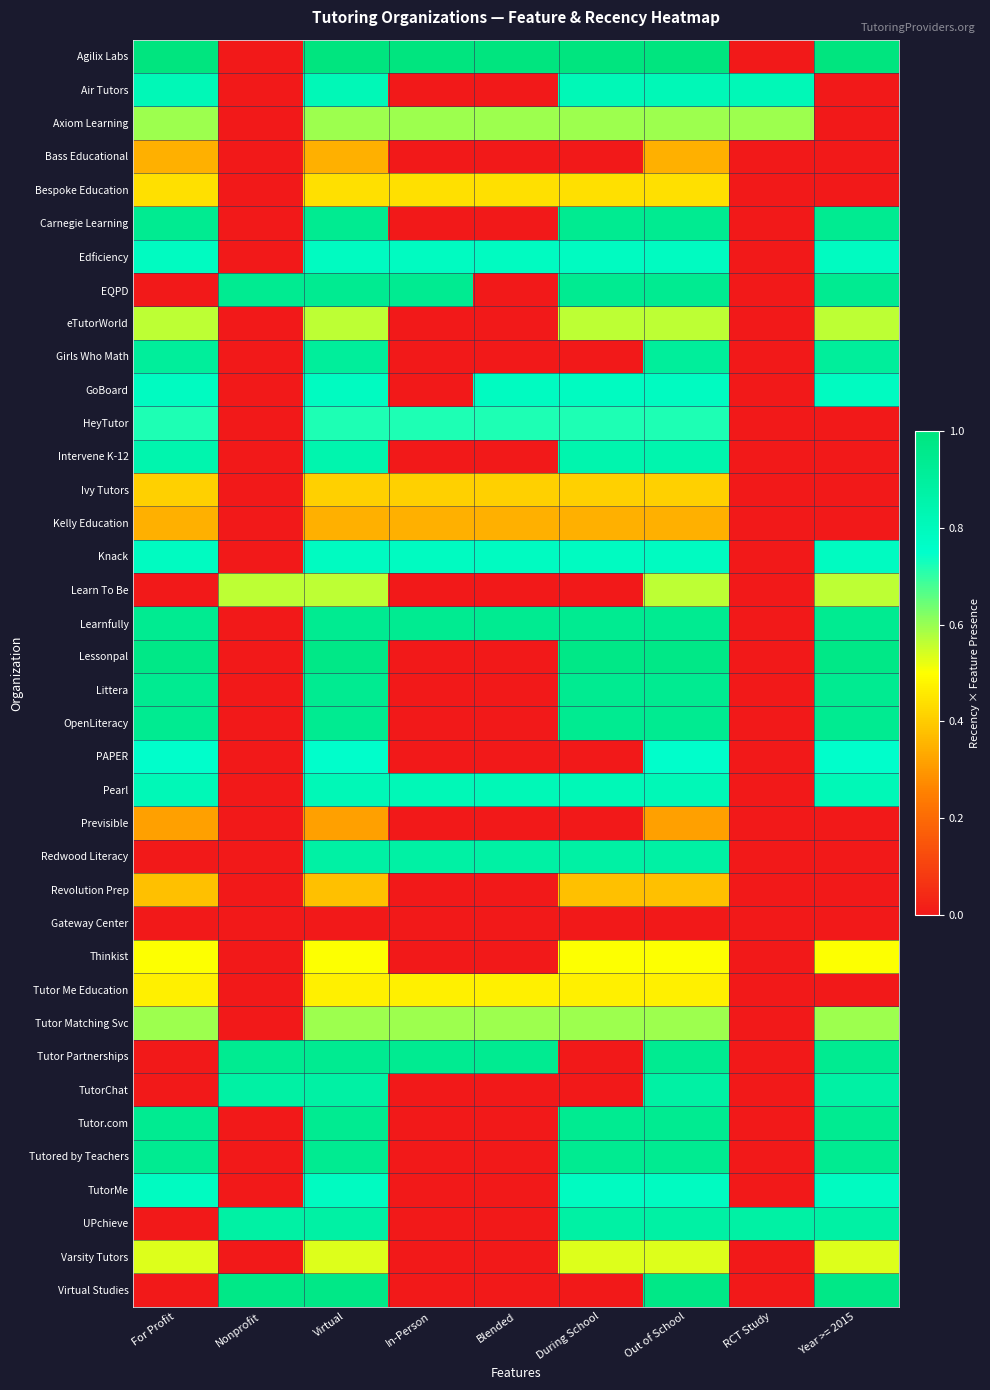

How many data points does each series have?

9